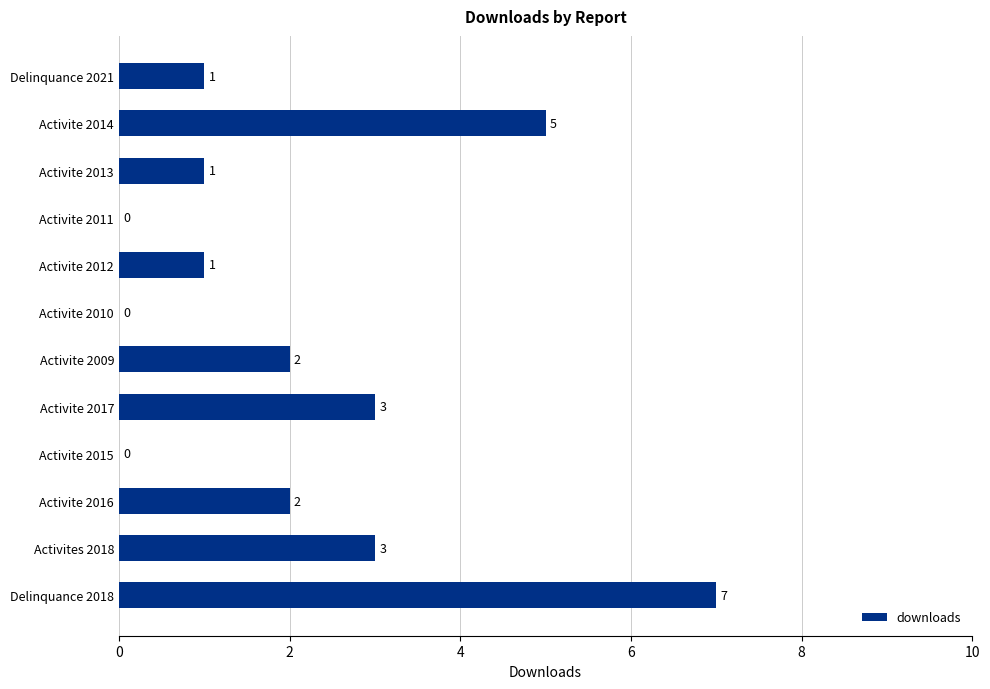

Read the value at Activites 2018.

3